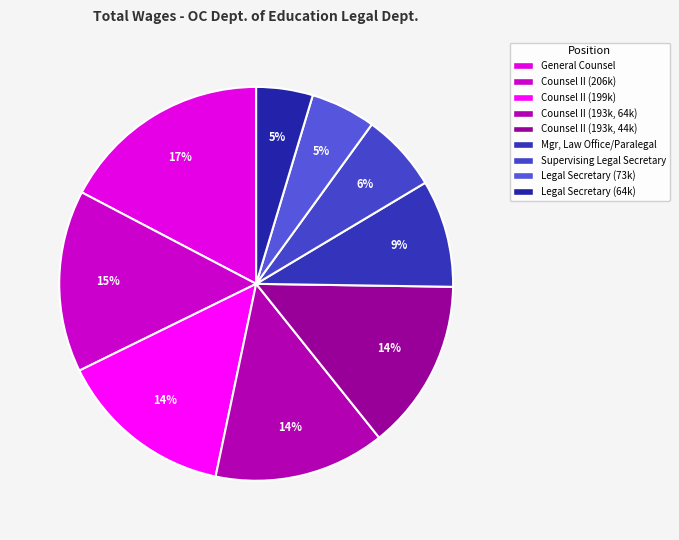

How many slices are in this pie chart?

9